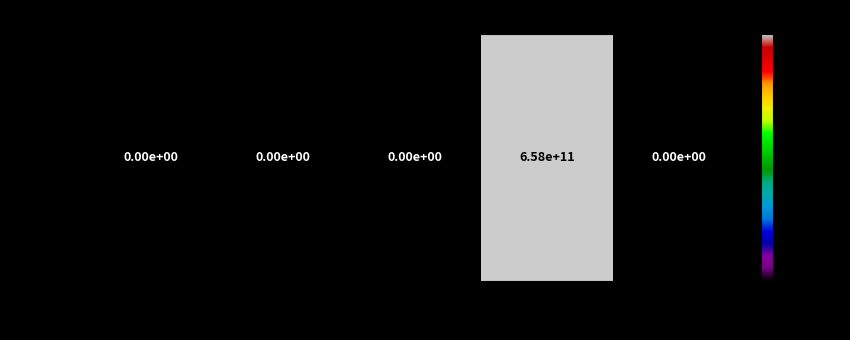

Which label corresponds to the largest value in the chart?

2024